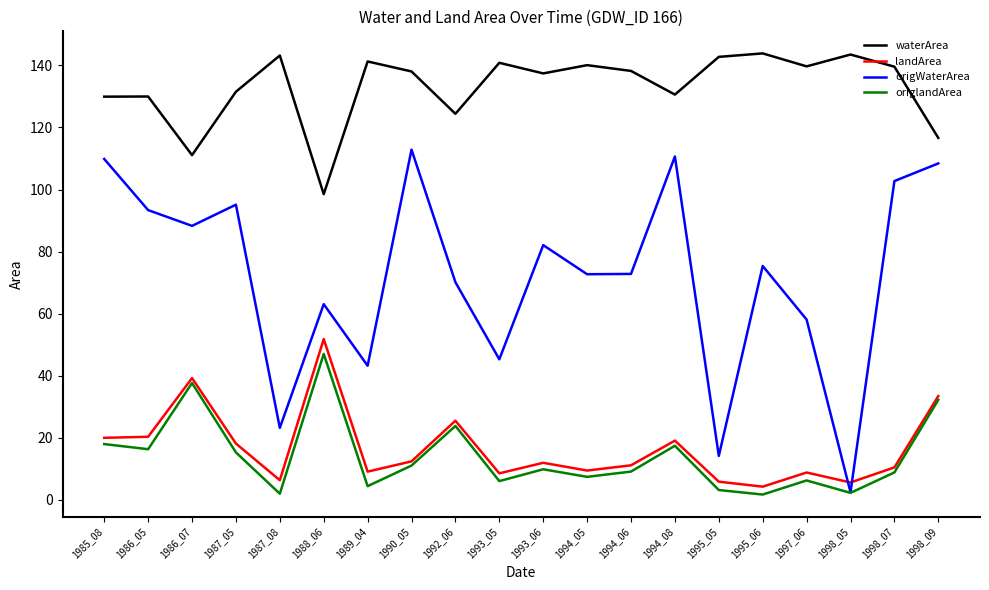

True or false: landArea and origWaterArea intersect in this chart.

True